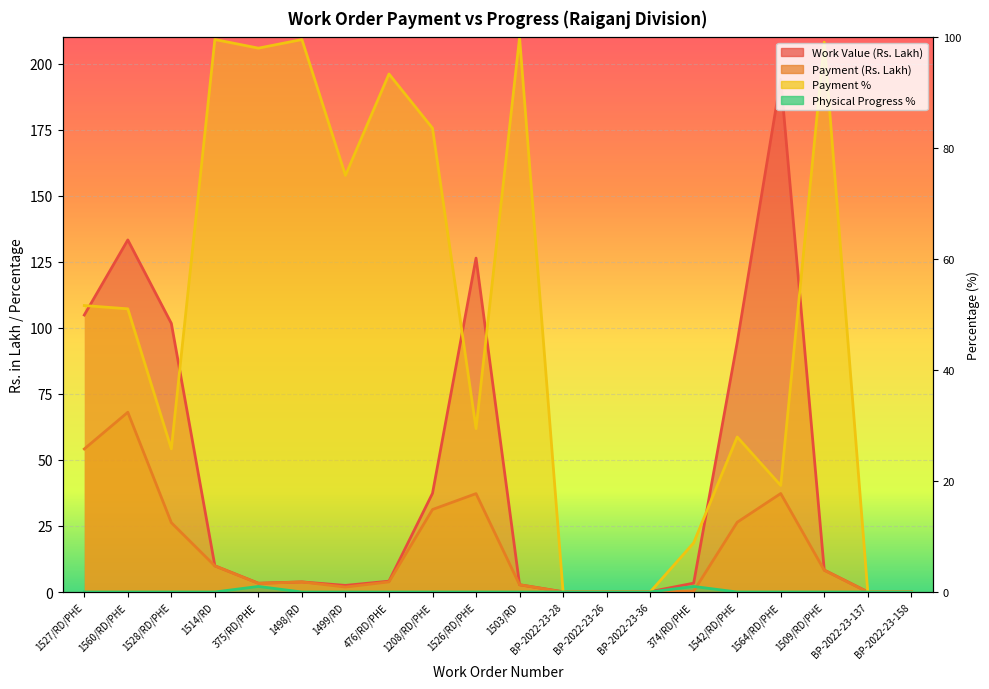

Between BP-2022-23-137 and 1498/RD, which is larger?

1498/RD